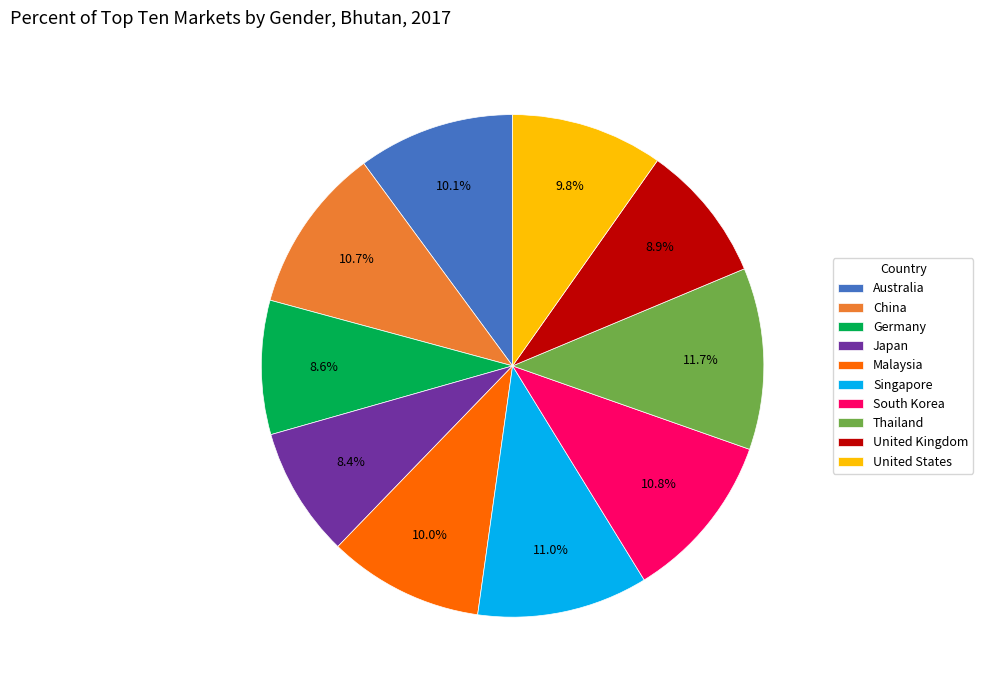

How many slices are in this pie chart?

10